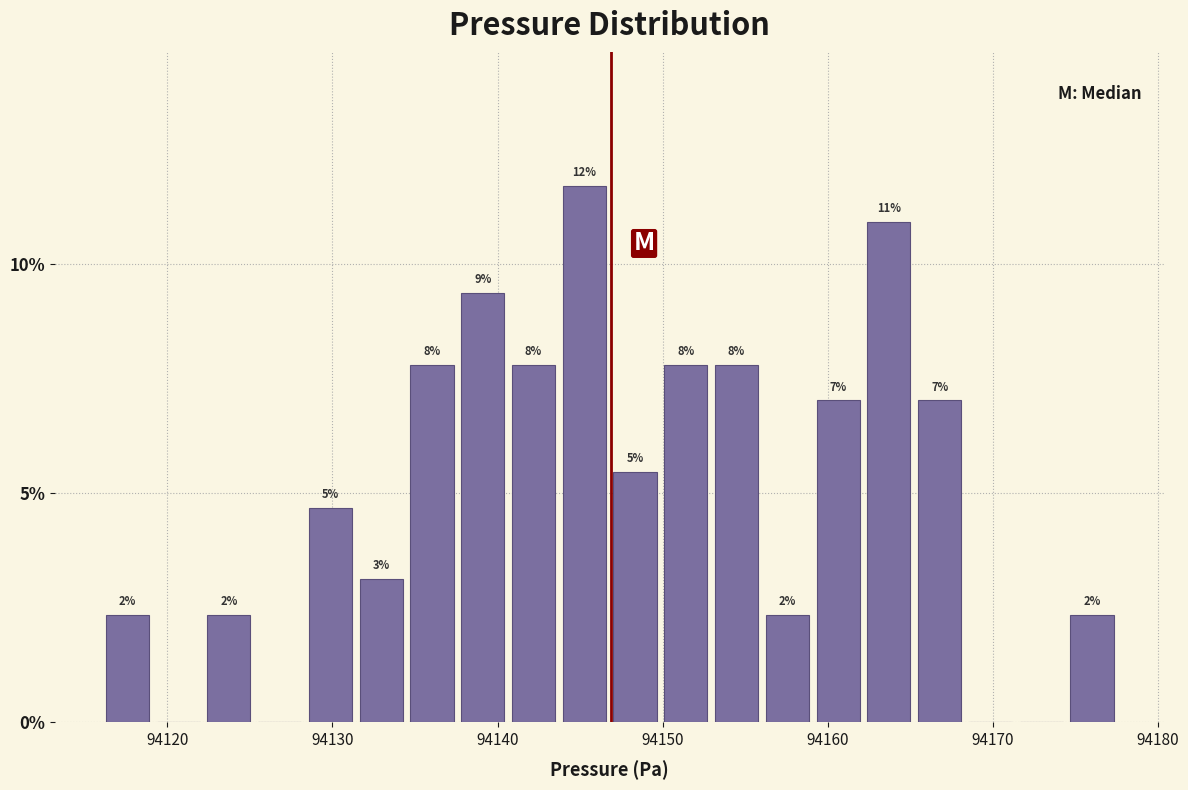

Read against the x-axis, roughly where is the centre of the tallest bar?

94145